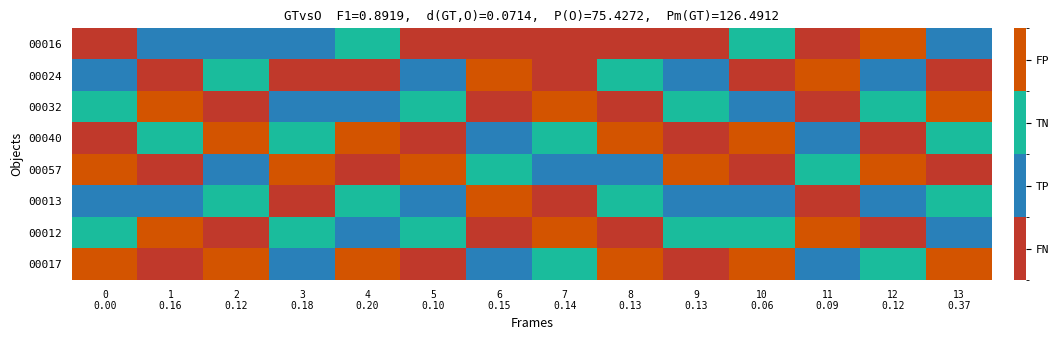

Reading left to right, extract all data points from this chart.

00016: 0
0.00=0	1
0.16=1	2
0.12=1	3
0.18=1	4
0.20=2	5
0.10=0	6
0.15=0	7
0.14=0	8
0.13=0	9
0.13=0	10
0.06=2	11
0.09=0	12
0.12=3	13
0.37=1
00024: 0
0.00=1	1
0.16=0	2
0.12=2	3
0.18=0	4
0.20=0	5
0.10=1	6
0.15=3	7
0.14=0	8
0.13=2	9
0.13=1	10
0.06=0	11
0.09=3	12
0.12=1	13
0.37=0
00032: 0
0.00=2	1
0.16=3	2
0.12=0	3
0.18=1	4
0.20=1	5
0.10=2	6
0.15=0	7
0.14=3	8
0.13=0	9
0.13=2	10
0.06=1	11
0.09=0	12
0.12=2	13
0.37=3
00040: 0
0.00=0	1
0.16=2	2
0.12=3	3
0.18=2	4
0.20=3	5
0.10=0	6
0.15=1	7
0.14=2	8
0.13=3	9
0.13=0	10
0.06=3	11
0.09=1	12
0.12=0	13
0.37=2
00057: 0
0.00=3	1
0.16=0	2
0.12=1	3
0.18=3	4
0.20=0	5
0.10=3	6
0.15=2	7
0.14=1	8
0.13=1	9
0.13=3	10
0.06=0	11
0.09=2	12
0.12=3	13
0.37=0
00013: 0
0.00=1	1
0.16=1	2
0.12=2	3
0.18=0	4
0.20=2	5
0.10=1	6
0.15=3	7
0.14=0	8
0.13=2	9
0.13=1	10
0.06=1	11
0.09=0	12
0.12=1	13
0.37=2
00012: 0
0.00=2	1
0.16=3	2
0.12=0	3
0.18=2	4
0.20=1	5
0.10=2	6
0.15=0	7
0.14=3	8
0.13=0	9
0.13=2	10
0.06=2	11
0.09=3	12
0.12=0	13
0.37=1
00017: 0
0.00=3	1
0.16=0	2
0.12=3	3
0.18=1	4
0.20=3	5
0.10=0	6
0.15=1	7
0.14=2	8
0.13=3	9
0.13=0	10
0.06=3	11
0.09=1	12
0.12=2	13
0.37=3